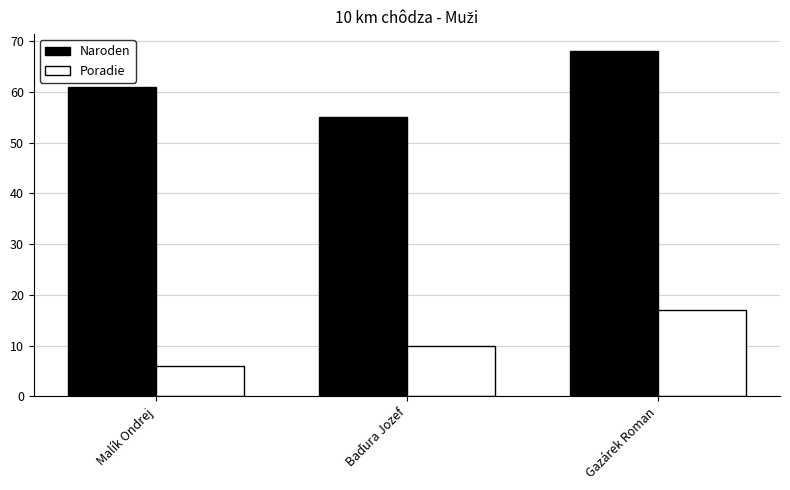

What is the average value of the Poradie series?

11